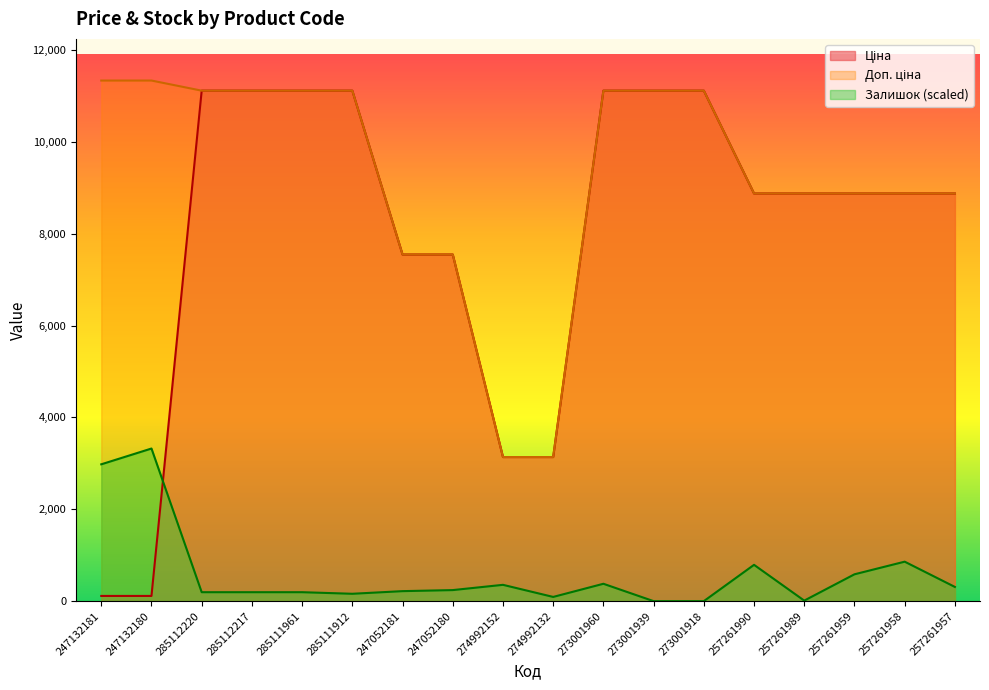

Which series has the largest total across all categories?

Доп. ціна